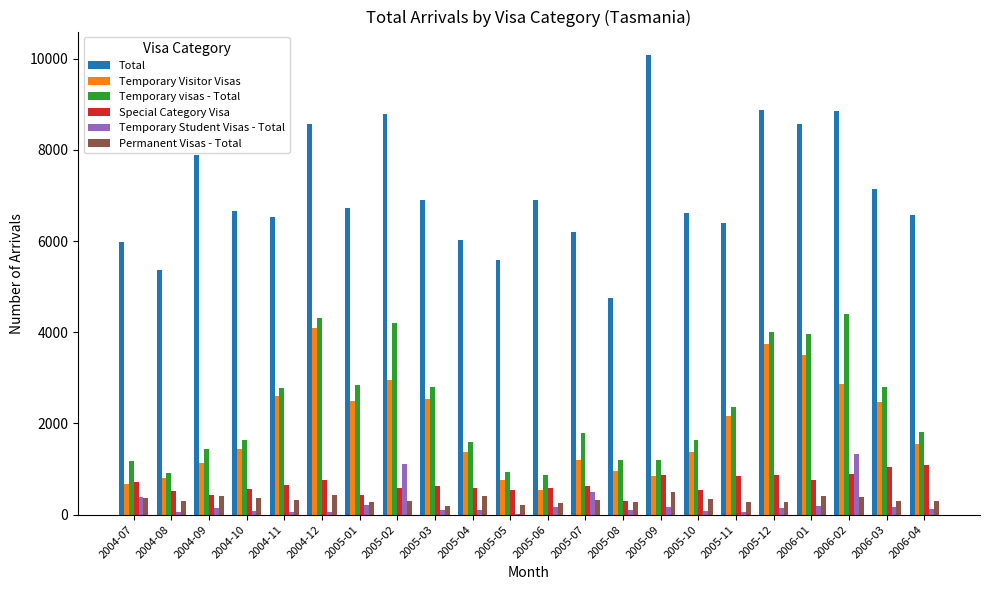

The value of Temporary Student Visas - Total at 2005-01 is 220. True or false?

True